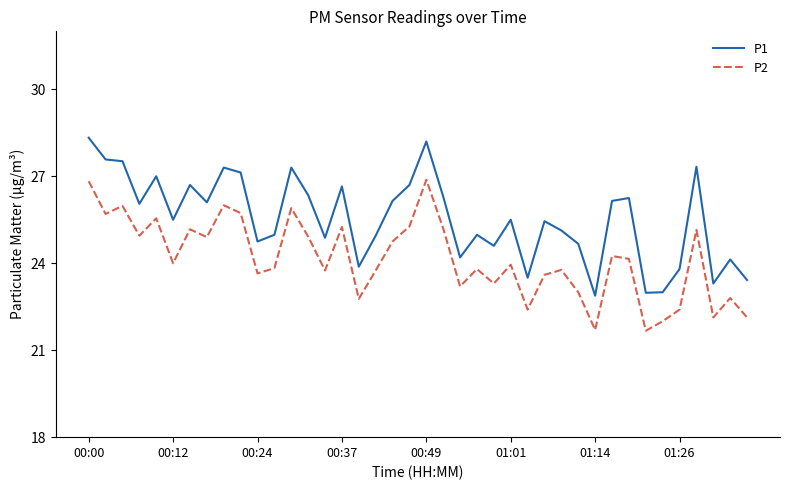

What is the smallest value displayed?

21.7